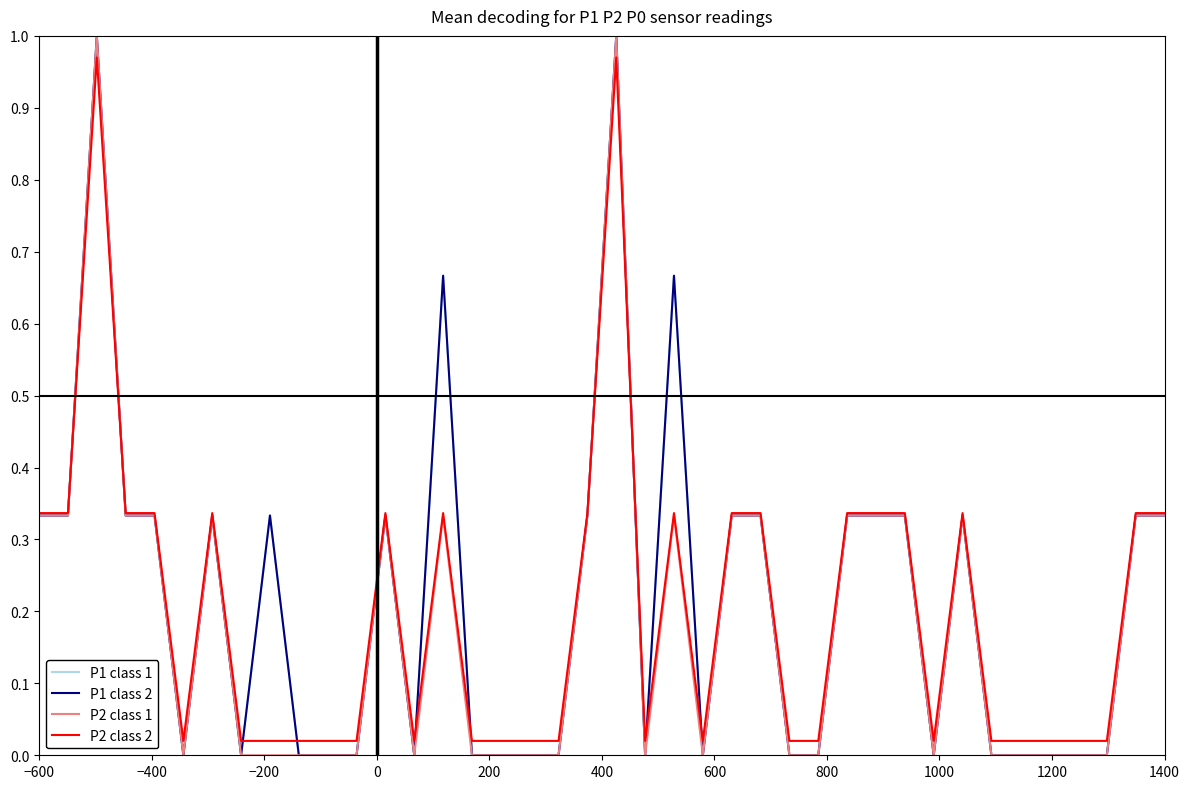

Reading right to left, extract all data points from this chart.

P1 class 1: 0.3	0.3	0.0	0.0	0.0	0.0	0.0	0.3	0.0	0.3	0.3	0.3	0.0	0.0	0.3	0.3	0.0	0.7	0.0	1.0	0.3	0.0	0.0	0.0	0.0	0.7	0.0	0.3	0.0	0.0	0.0	0.3	0.0	0.3	0.0	0.3	0.3	1.0	0.3	0.3
P1 class 2: 0.3	0.3	0.0	0.0	0.0	0.0	0.0	0.3	0.0	0.3	0.3	0.3	0.0	0.0	0.3	0.3	0.0	0.7	0.0	1.0	0.3	0.0	0.0	0.0	0.0	0.7	0.0	0.3	0.0	0.0	0.0	0.3	0.0	0.3	0.0	0.3	0.3	1.0	0.3	0.3
P2 class 1: 0.3	0.3	0.0	0.0	0.0	0.0	0.0	0.3	0.0	0.3	0.3	0.3	0.0	0.0	0.3	0.3	0.0	0.3	0.0	1.0	0.3	0.0	0.0	0.0	0.0	0.3	0.0	0.3	0.0	0.0	0.0	0.0	0.0	0.3	0.0	0.3	0.3	1.0	0.3	0.3
P2 class 2: 0.3	0.3	0.0	0.0	0.0	0.0	0.0	0.3	0.0	0.3	0.3	0.3	0.0	0.0	0.3	0.3	0.0	0.3	0.0	1.0	0.3	0.0	0.0	0.0	0.0	0.3	0.0	0.3	0.0	0.0	0.0	0.0	0.0	0.3	0.0	0.3	0.3	1.0	0.3	0.3